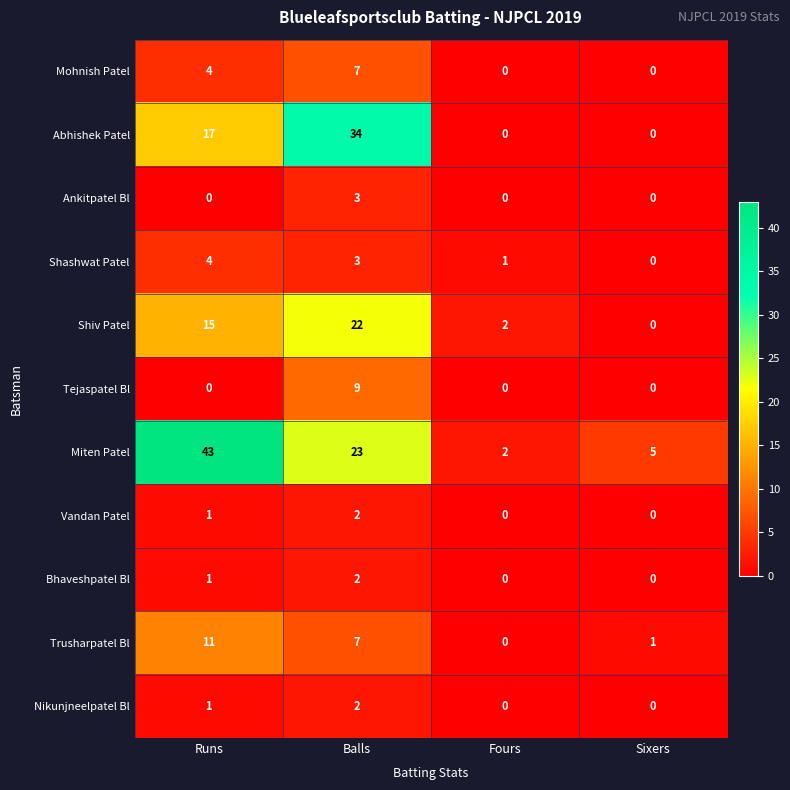

Which series changed the most between Fours and Sixers?

Miten Patel